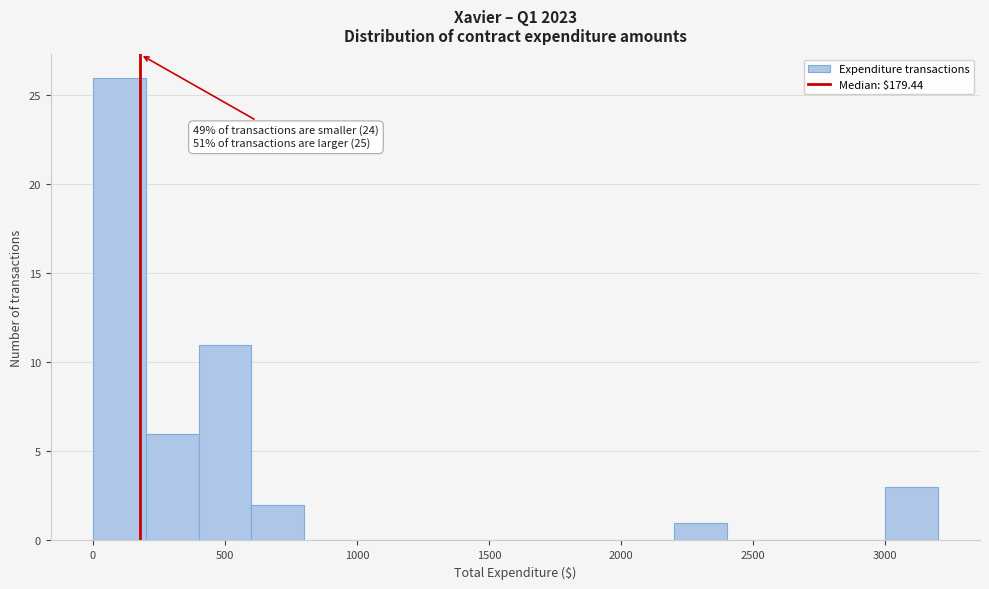

Which range on the x-axis has the tallest bar?

0 to 200